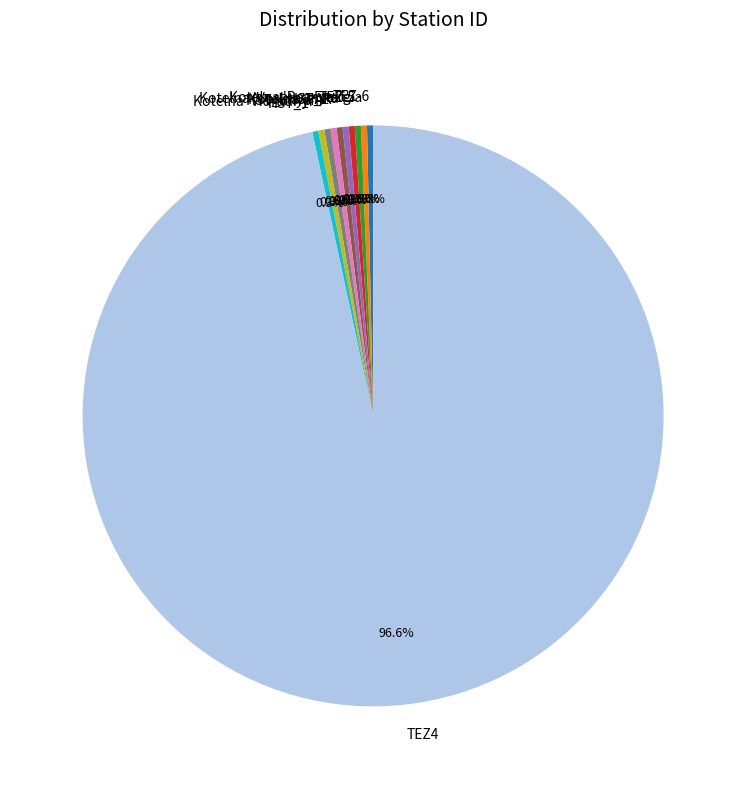

Is it true that Kotelna 'Voskresenka' is 0% of the pie?

True